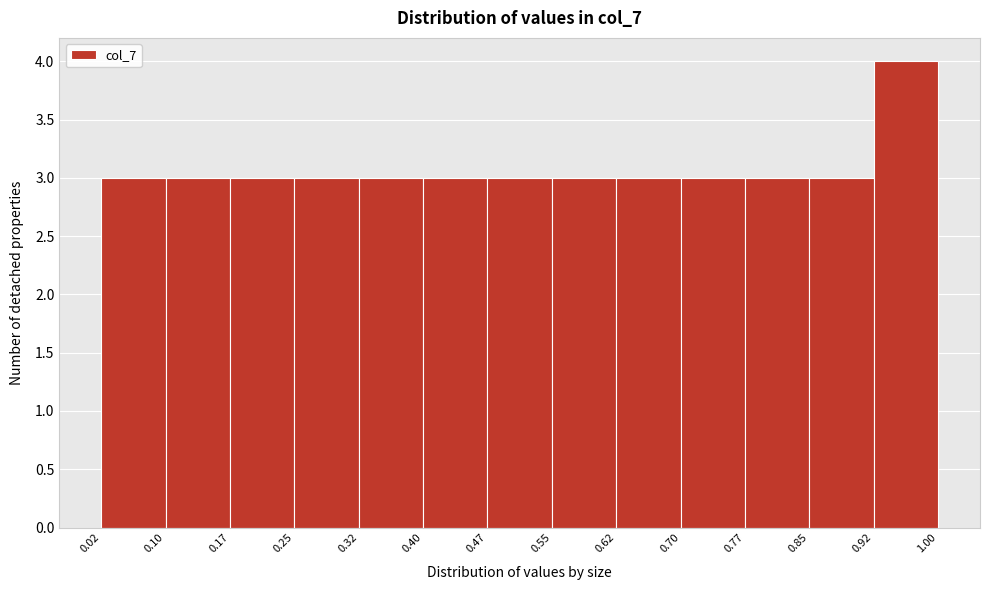

Which range on the x-axis has the tallest bar?

0.92 to 1.00